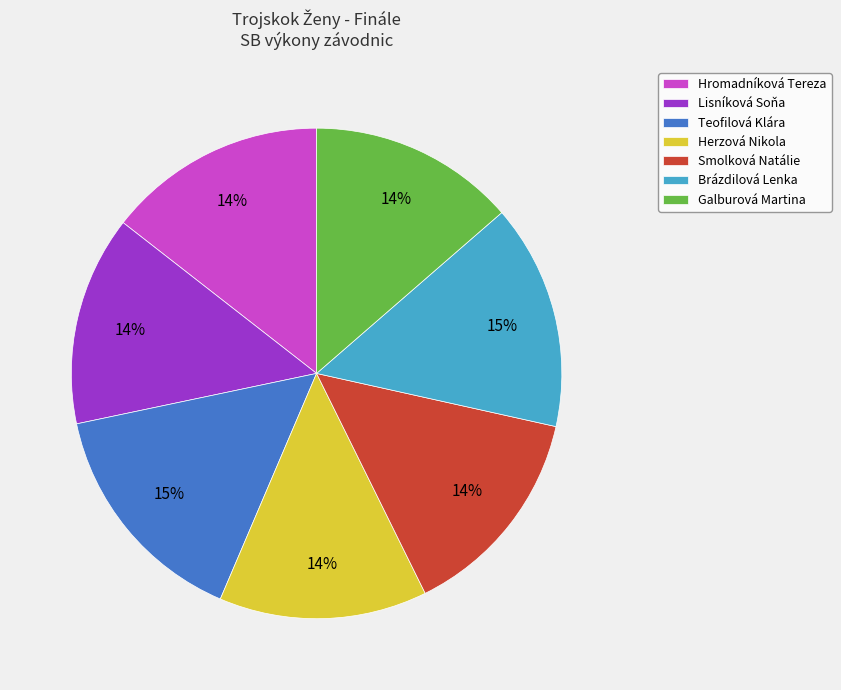

To the nearest percent, what is the average slice percentage?

14%